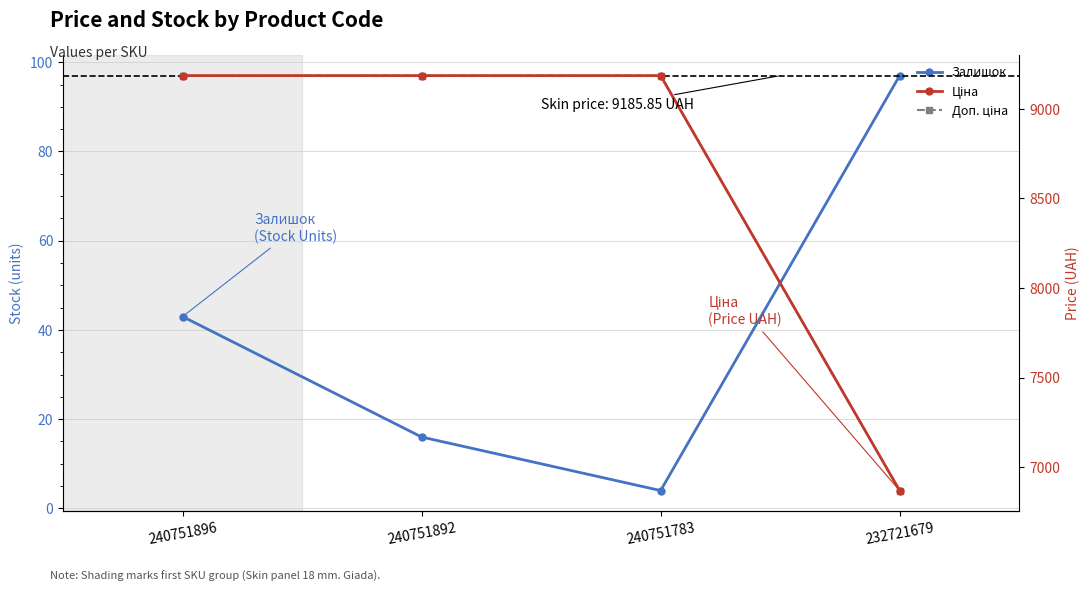

Reading left to right, list all the values displayed in this chart.

Залишок: 43.0	16.0	4.0	97.0
Ціна: 9185.9	9185.9	9185.9	6869.4
Доп. ціна: 9185.9	9185.9	9185.9	6869.4